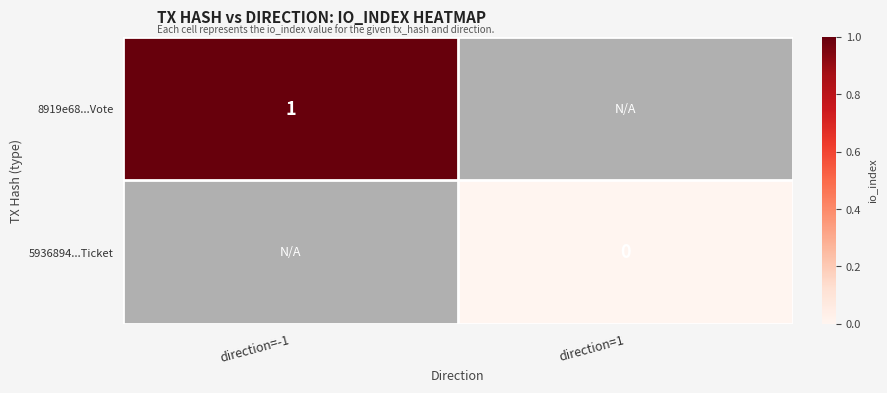

The 8919e68...Vote series shows 1 at direction=-1. True or false?

True